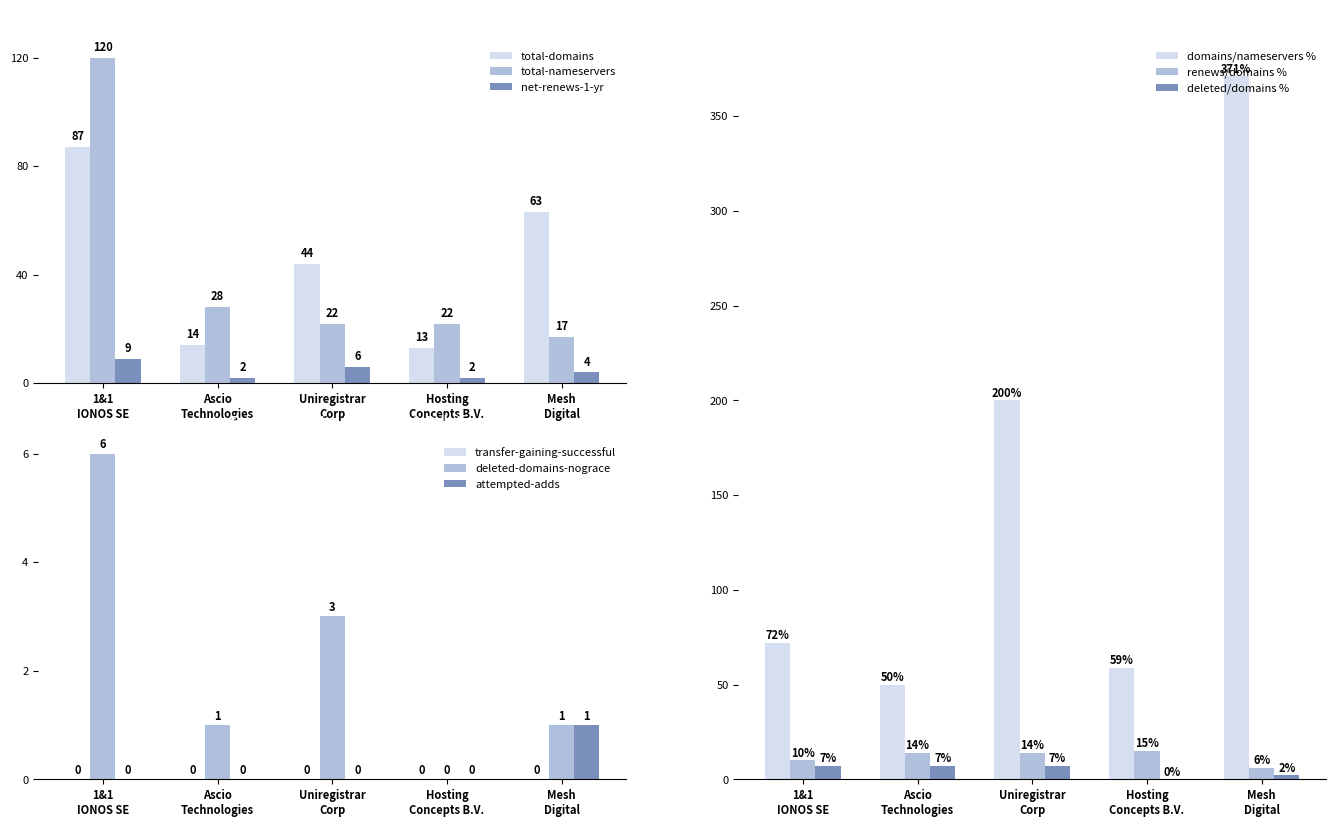

Which category has the lowest value in the total-domains series?

Hosting
Concepts B.V.